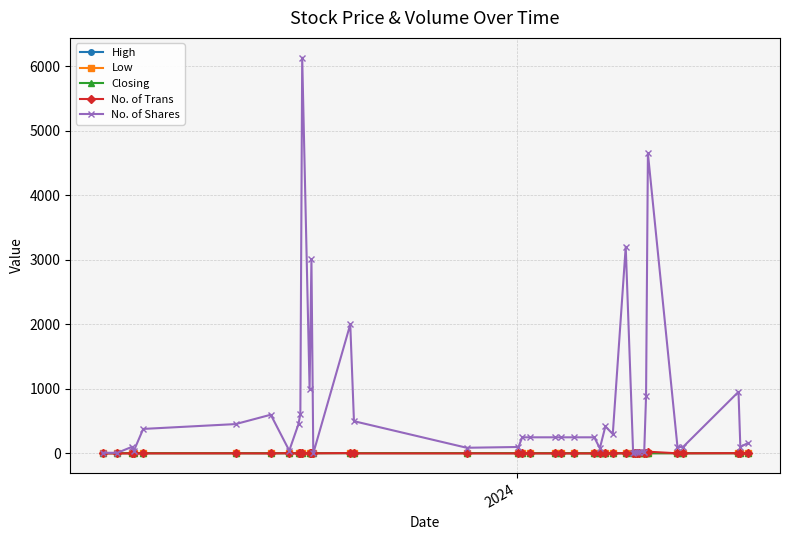

What is the highest value of the No. of Shares series?

6134.0